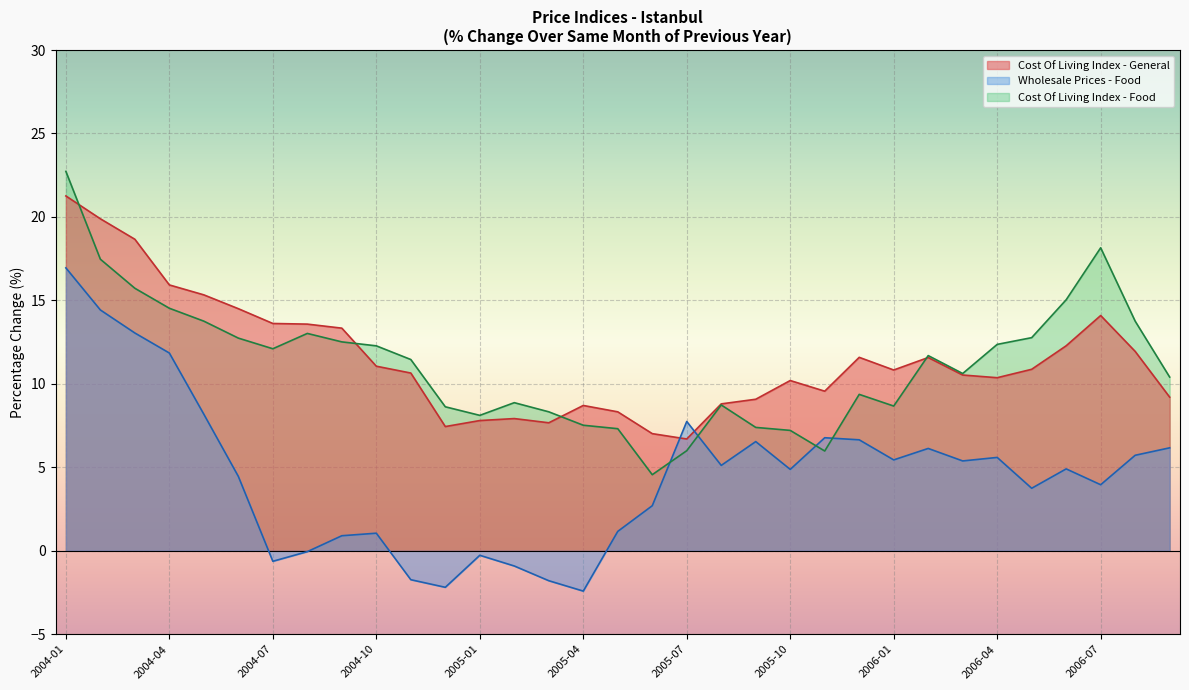

Does the chart display data point markers on the line(s)?

No